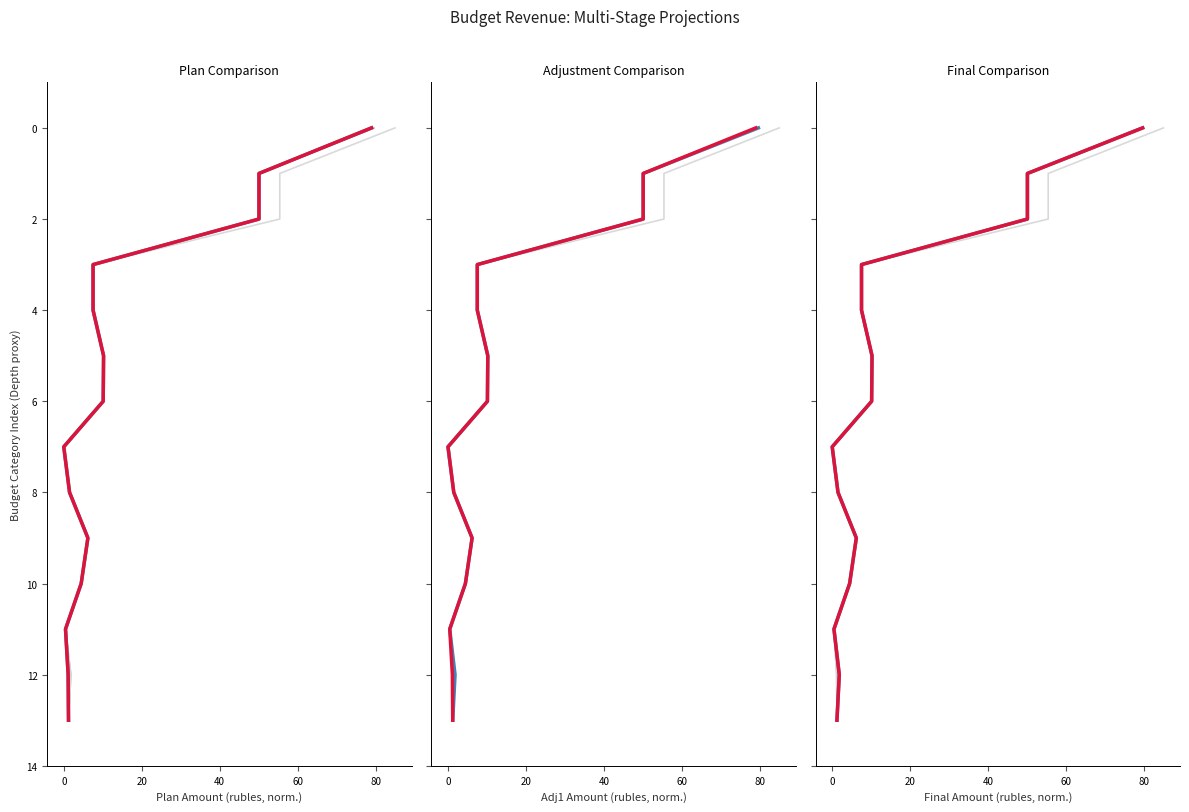

How many data points in col_6 (Adj1) are above 7?

6